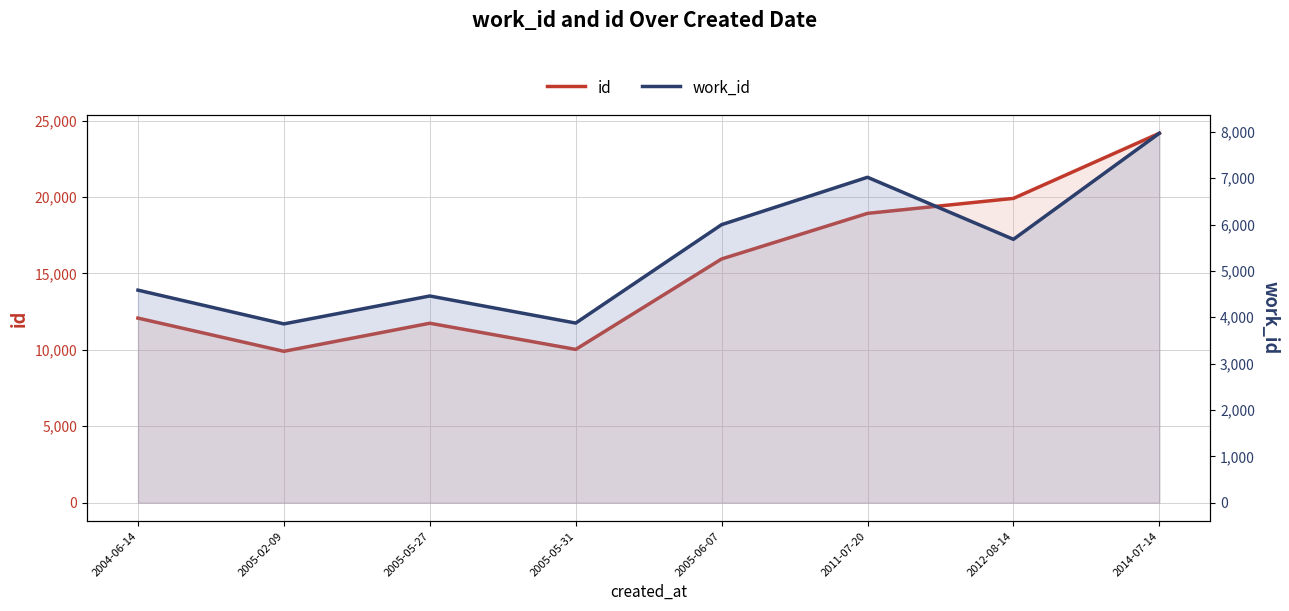

What is the difference between the maximum and second lowest values in the work_id series?

4094